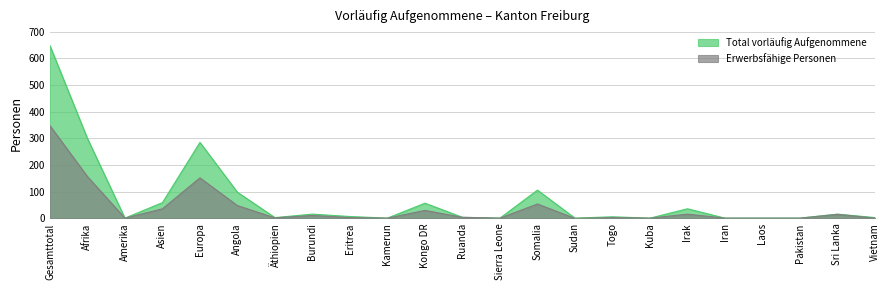

Count the number of categories in the chart.

23